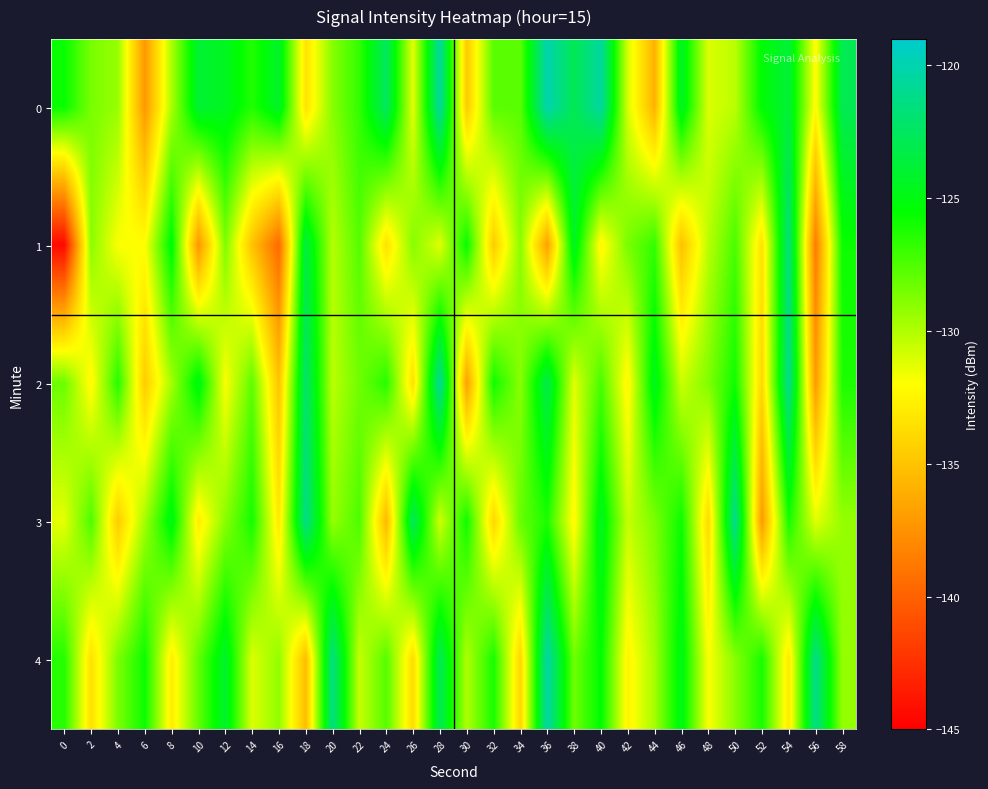

Rank the series at 38 from highest to lowest value.

0, 1, 4, 2, 3